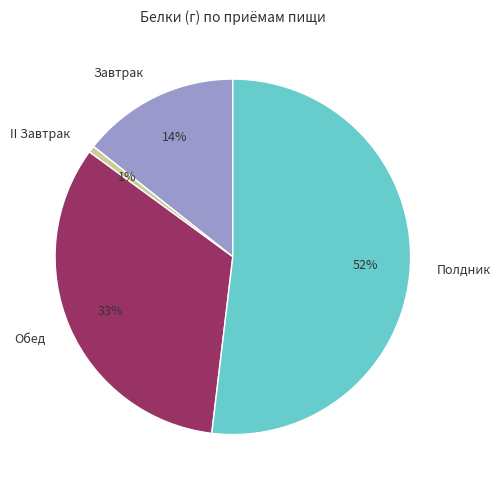

To the nearest percent, what portion does Полдник represent?

52%